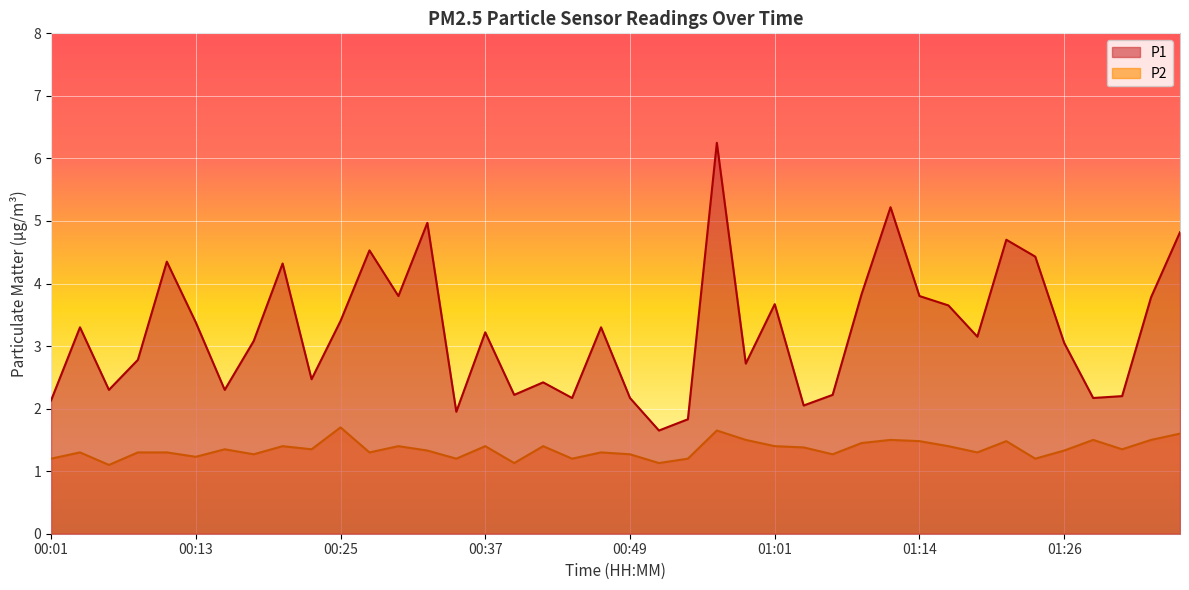

What is the total value across all series at 01:14?

5.3